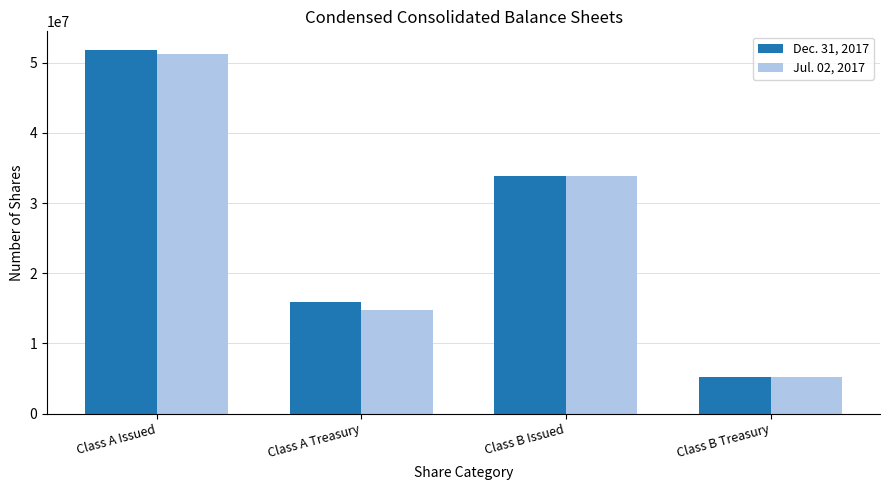

Rank the series by their maximum value, from lowest to highest.

Jul. 02, 2017, Dec. 31, 2017